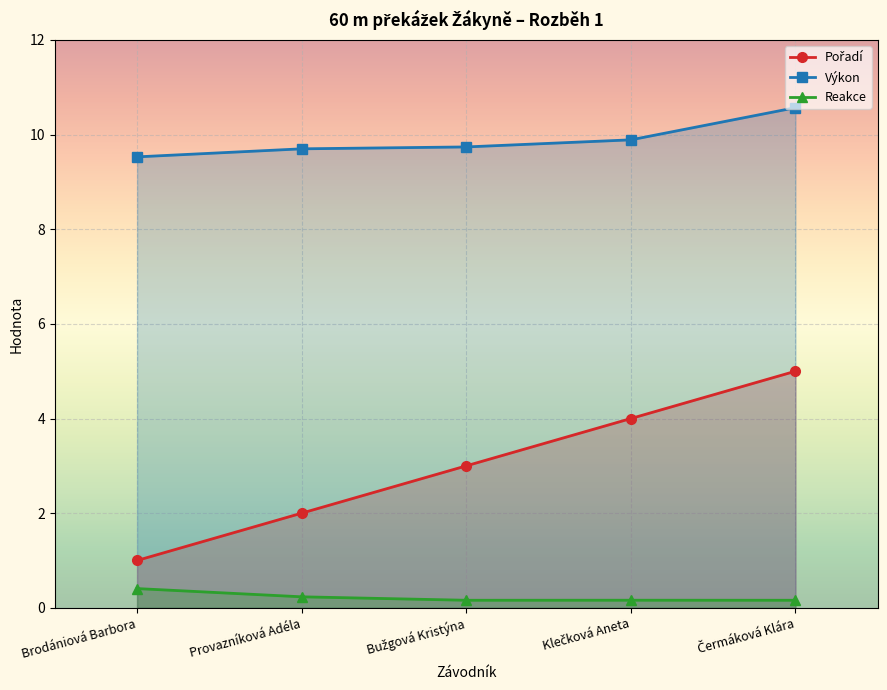

At which category does the chart reach its peak across all series?

Čermáková Klára